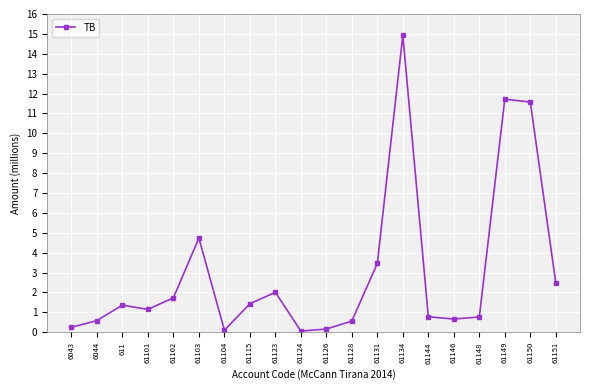

What is the value of the 20th point from the left?

2.5